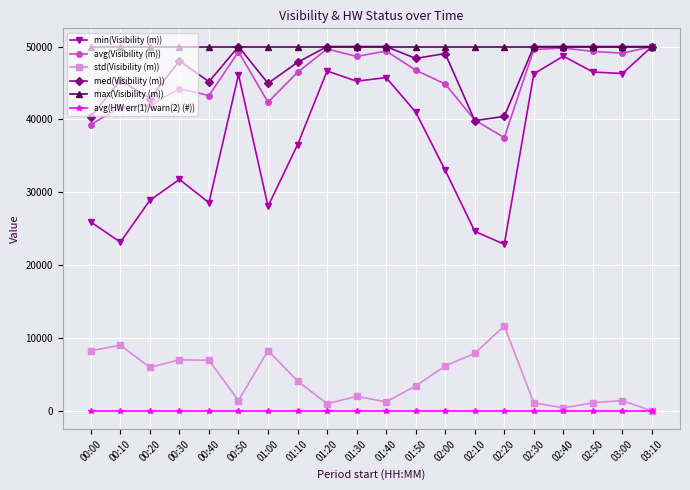

Which category has the highest value in the min(Visibility (m)) series?

03:10